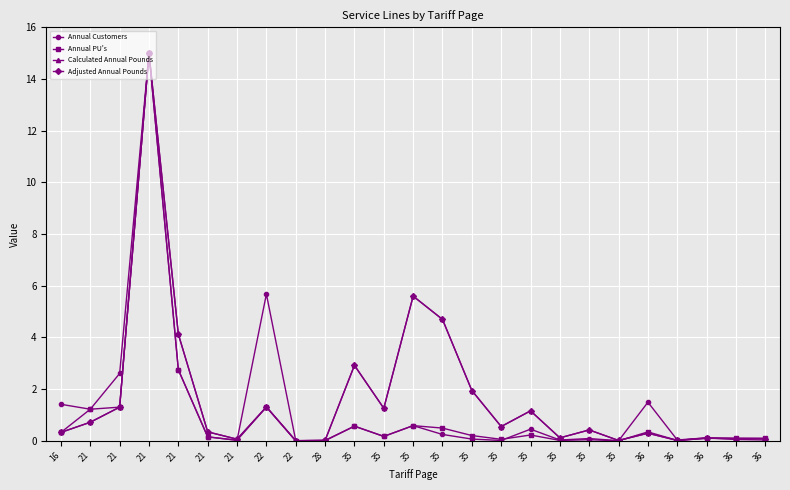

List the series in order of their peak value, highest first.

Annual Customers, Annual PU's, Calculated Annual Pounds, Adjusted Annual Pounds